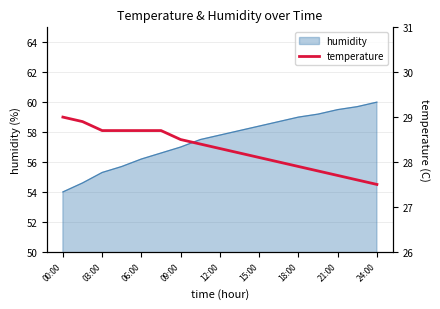

Is it true that humidity equals 58.4 at 15:00?

True